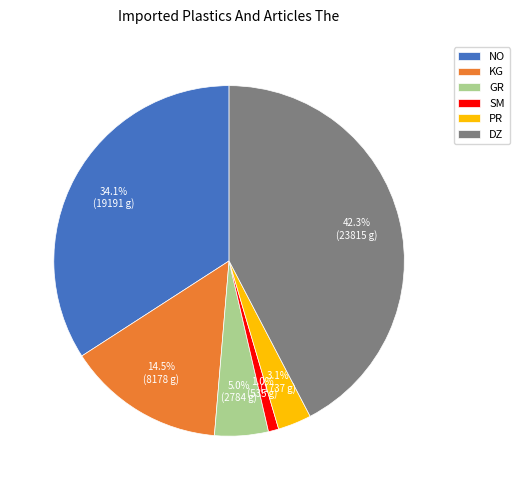

Does PR represent more than half of the total?

No